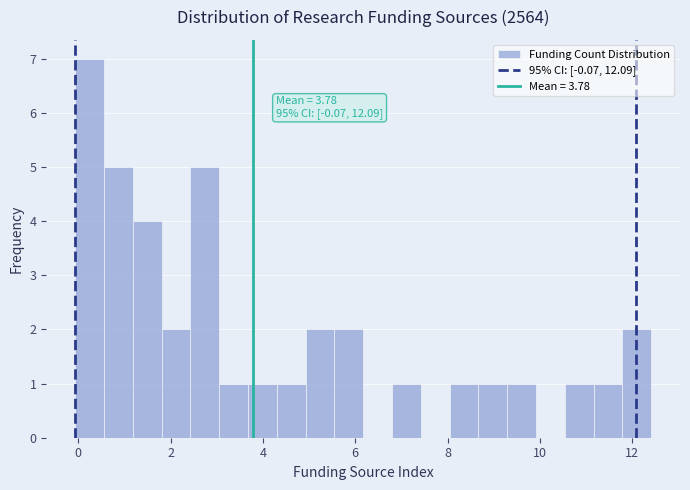

Around what value on the x-axis is the tallest bar? Give the approximate position of its centre, as read against the axis.

0.2